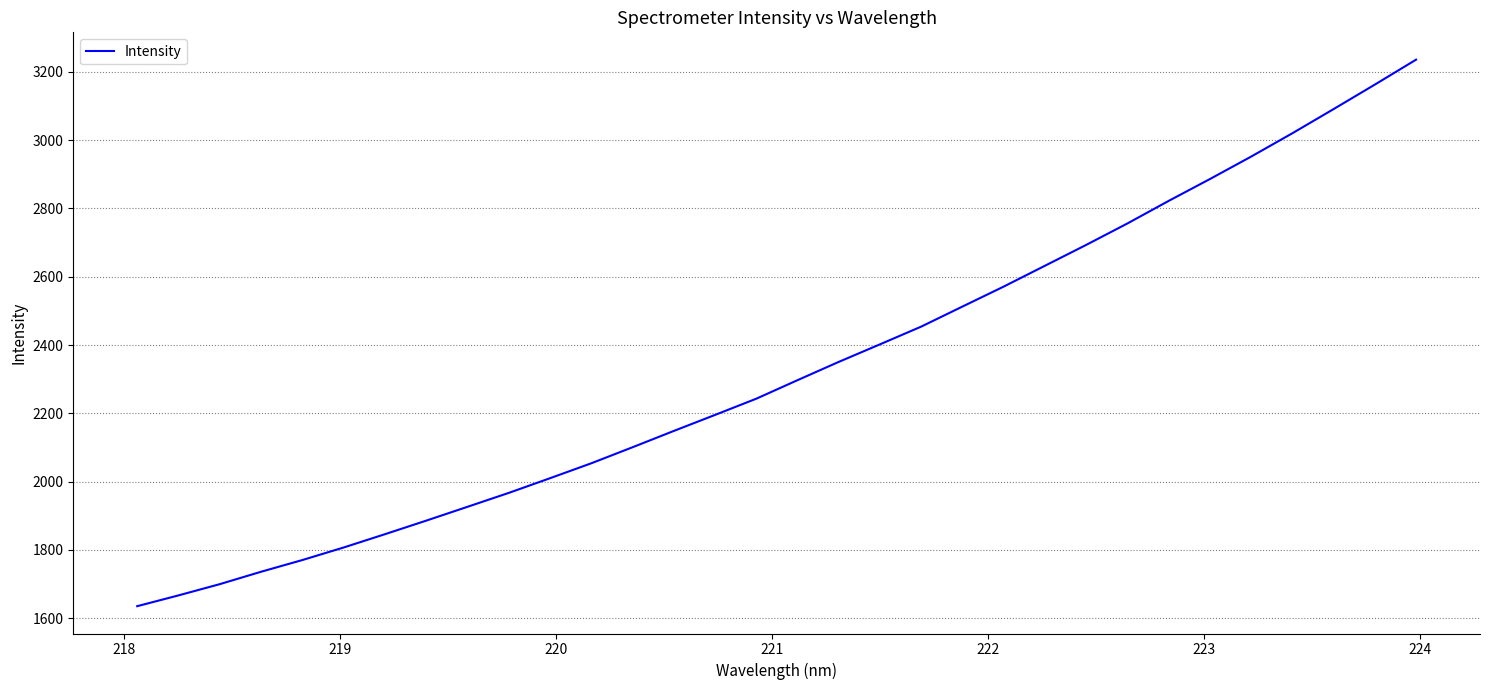

How many values exceed 2297?

16